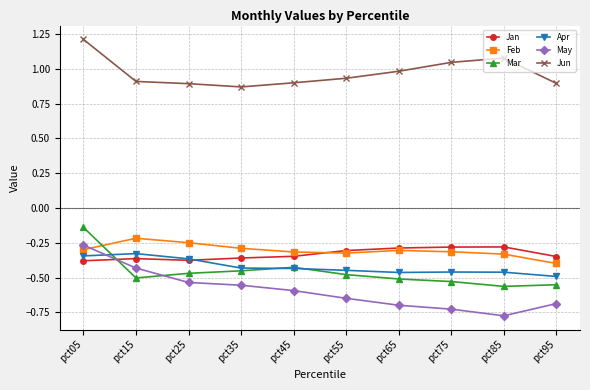

Where is May nearest to the value 0?

pct05